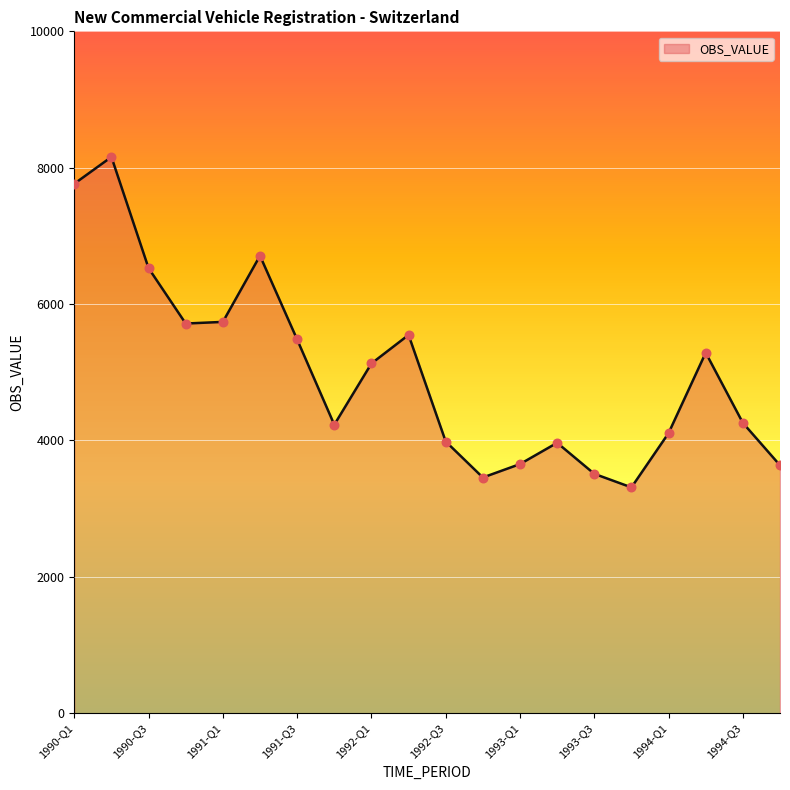

What is the difference between the maximum and minimum values?

4846